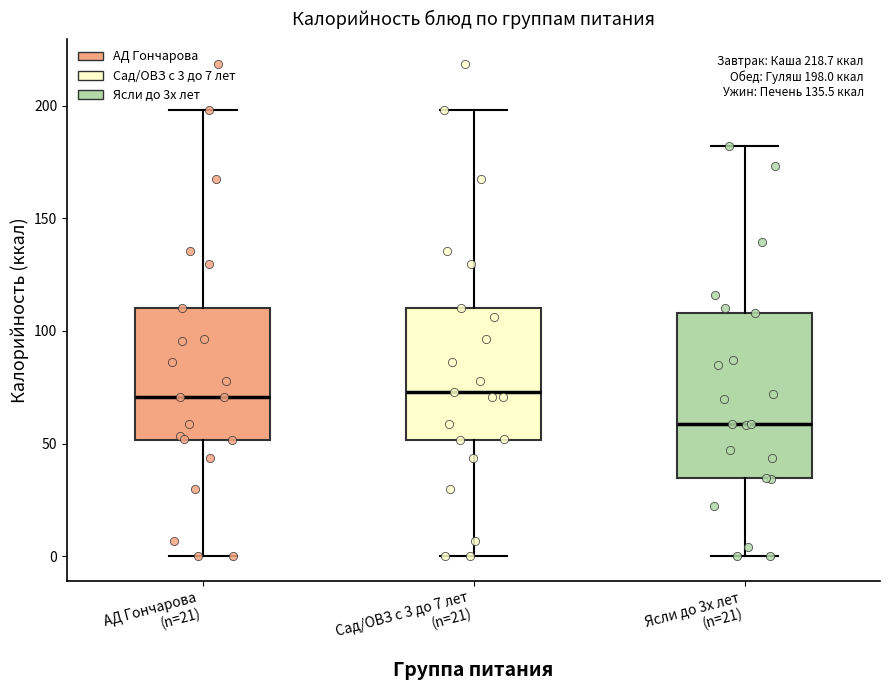

Which box has the lowest median line?

Ясли до 3х лет (n=21)